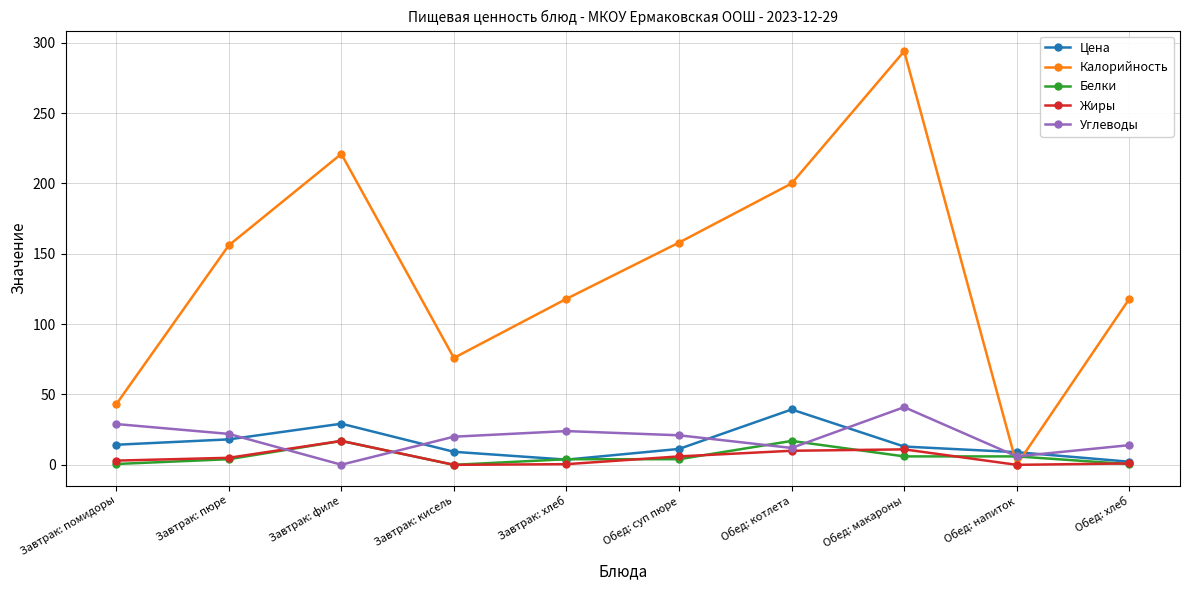

What is the difference between the second highest and second lowest values in the Углеводы series?

23.0